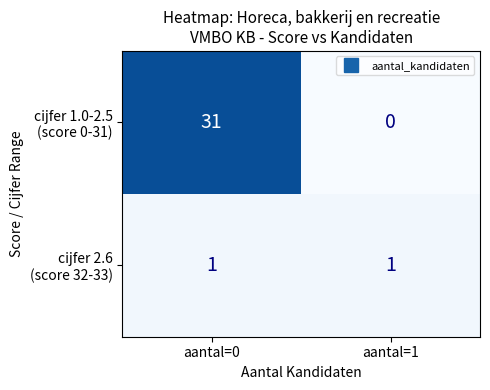

At which category is the sum across all series the highest?

aantal=0